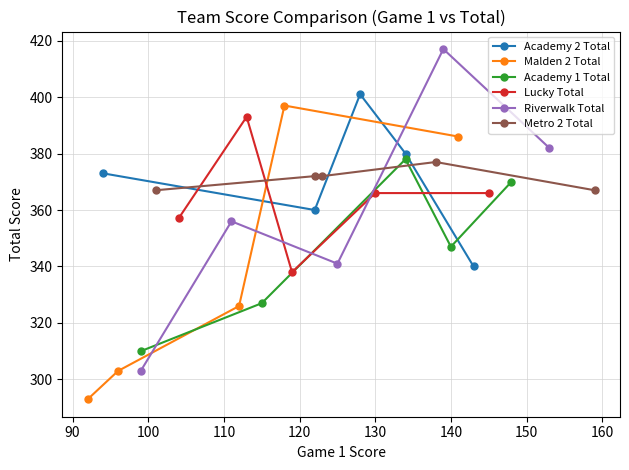

What is the minimum value for Malden 2 Total?

293